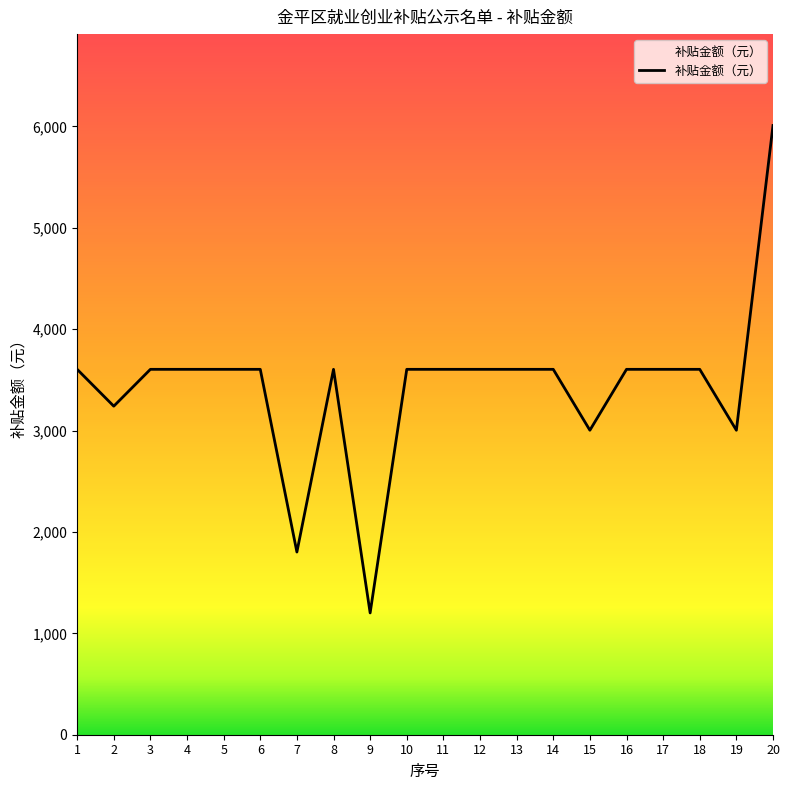

Where does the data first go above 3603?

1